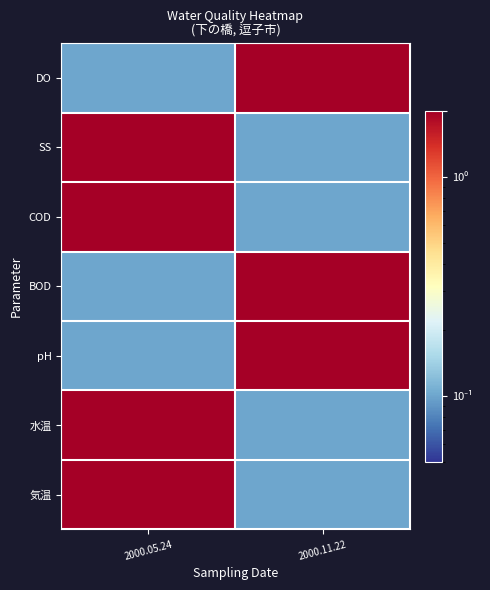

Which label corresponds to the largest value in the chart?

2000.05.24